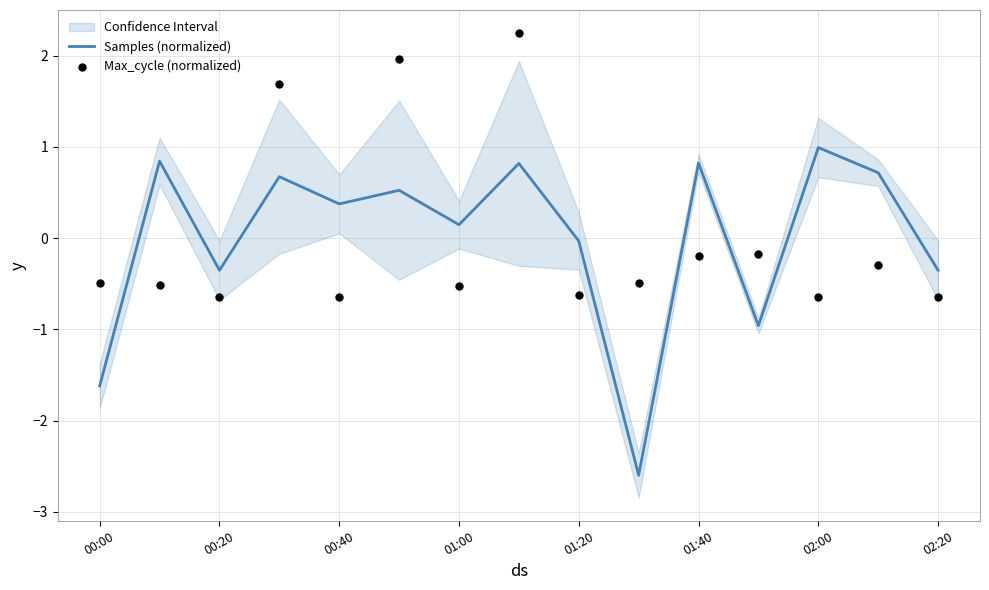

Which series has the largest total across all categories?

Max_cycle (normalized)